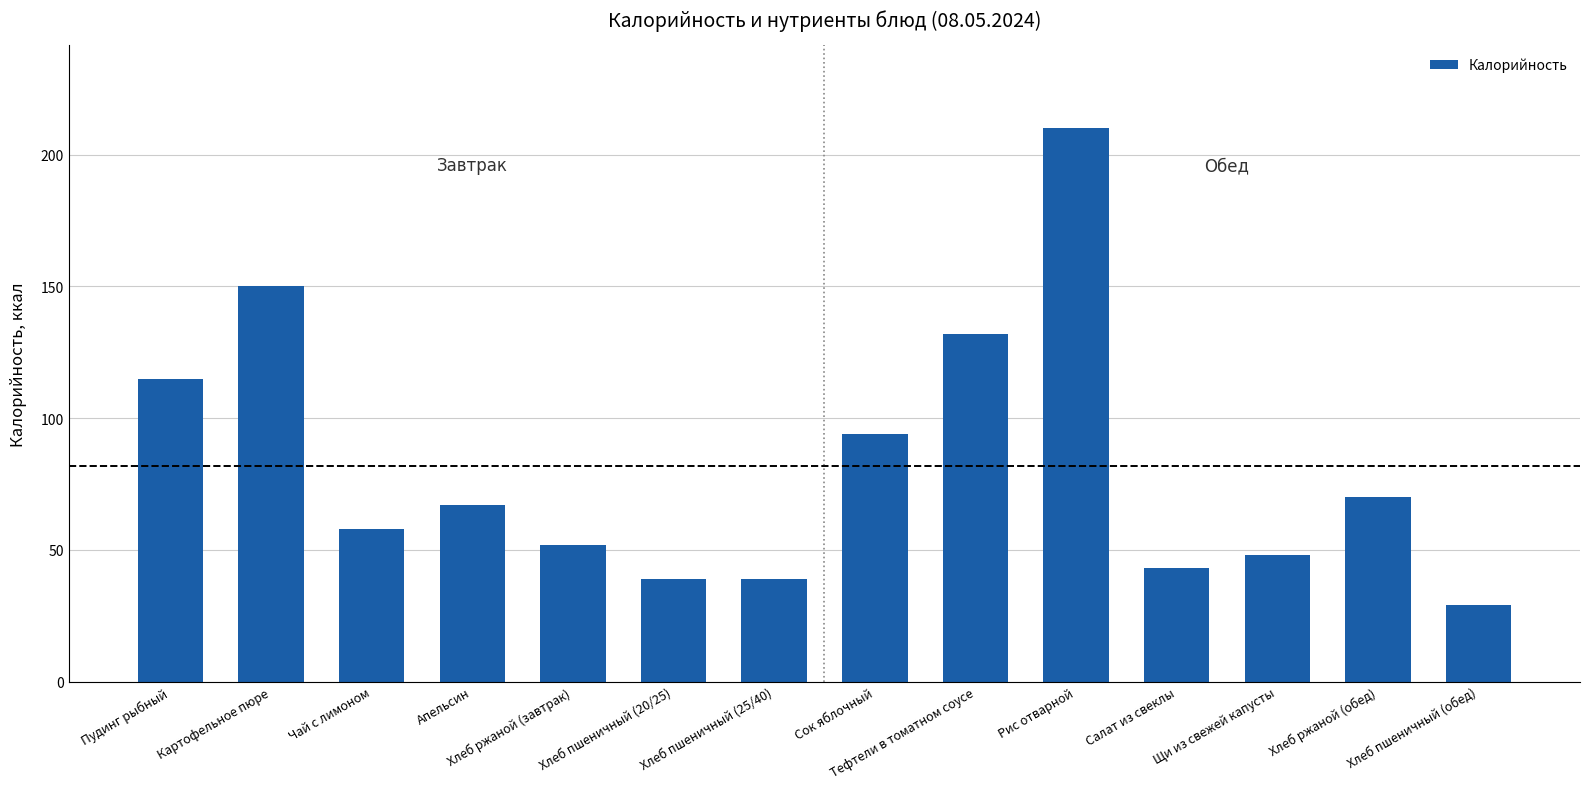

The chart shows a value of 48 at Щи из свежей капусты. True or false?

True